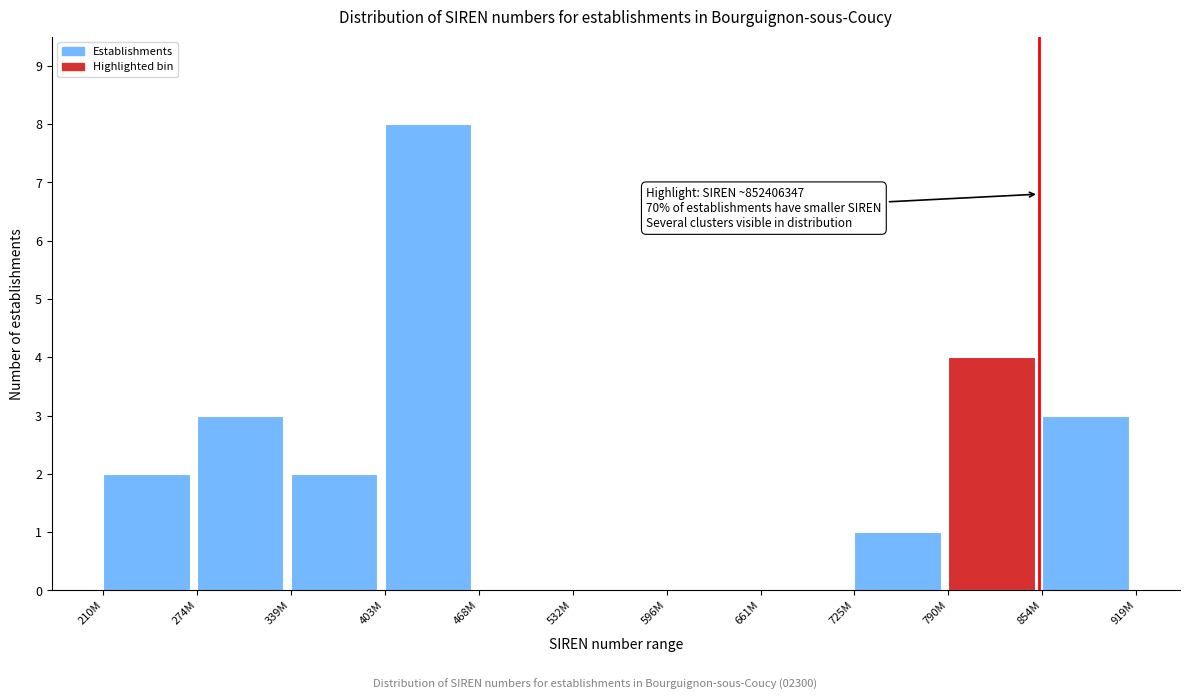

Reading left to right, transcribe all the data shown in this chart.

210M=2	274M=3	339M=2	403M=8	468M=0	532M=0	596M=0	661M=0	725M=1	790M=4	854M=3